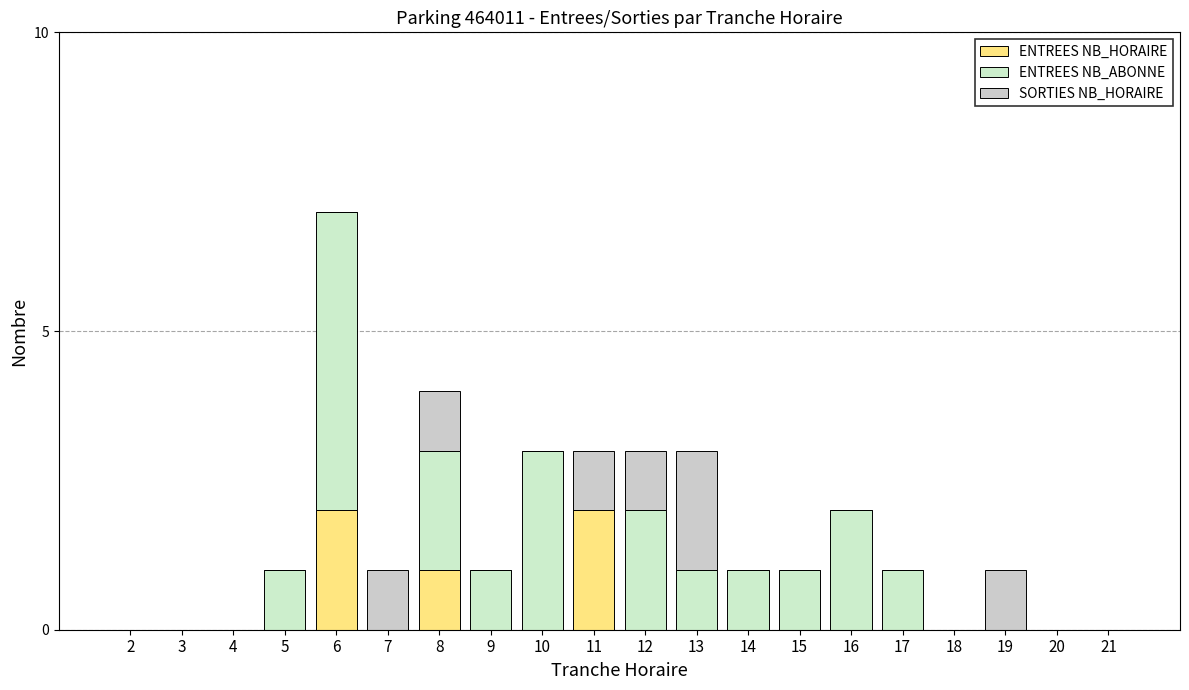

The value of ENTREES NB_ABONNE at 16 is 3. True or false?

False